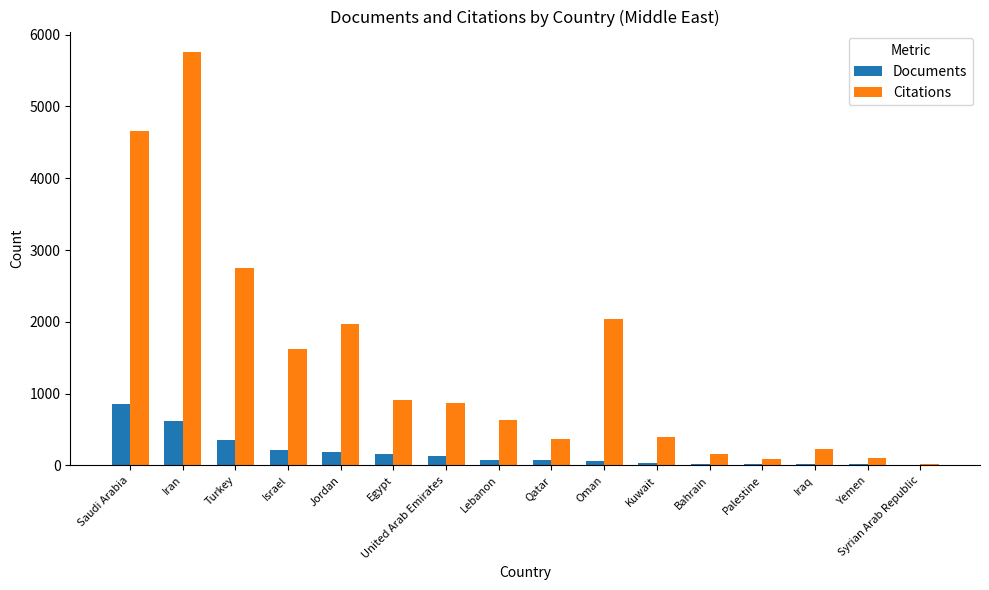

What is the maximum value for Documents?

851